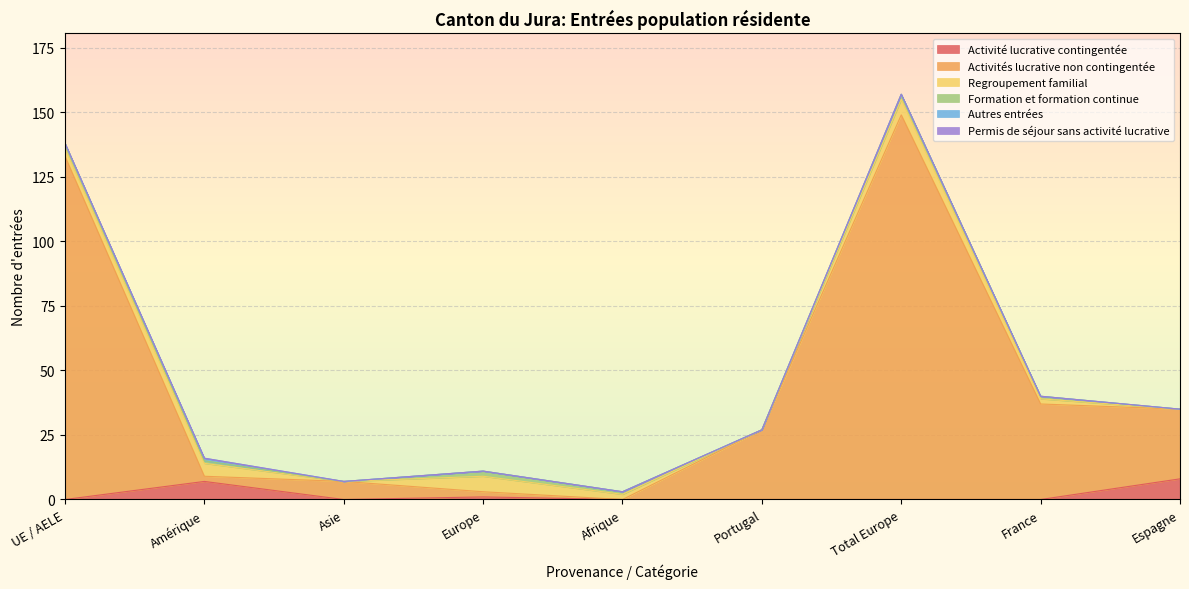

Where do Activité lucrative contingentée and Formation et formation continue first cross each other?

UE / AELE and Amérique